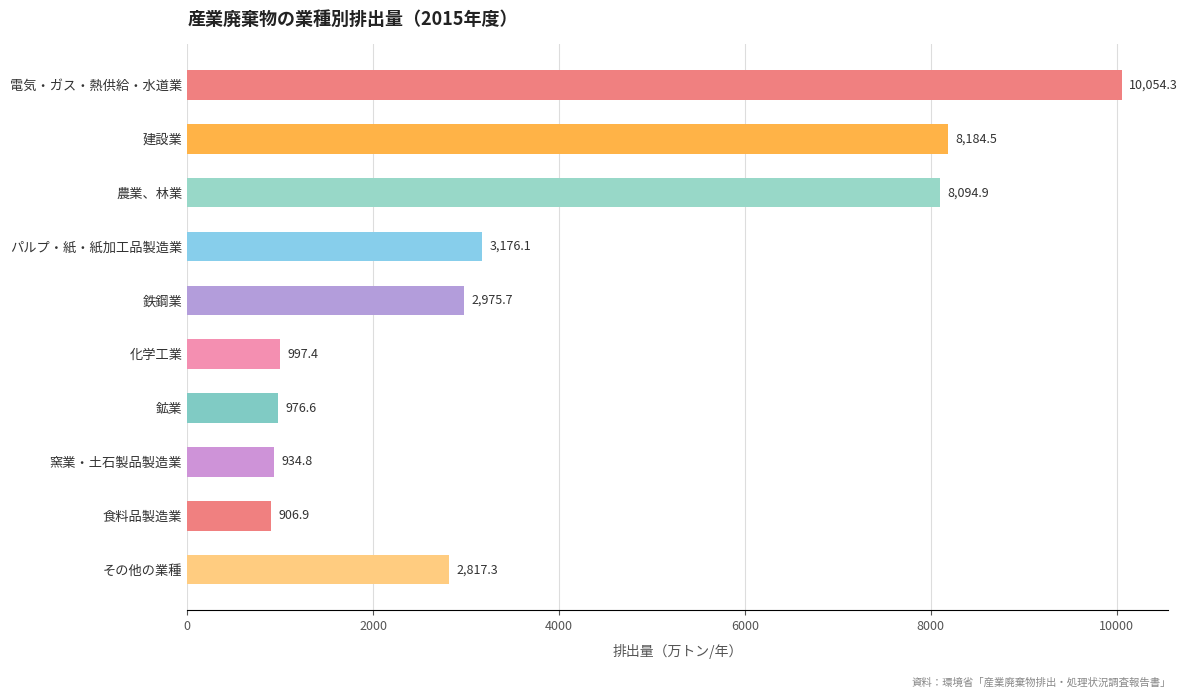

What is the minimum value shown in the chart?

906.9